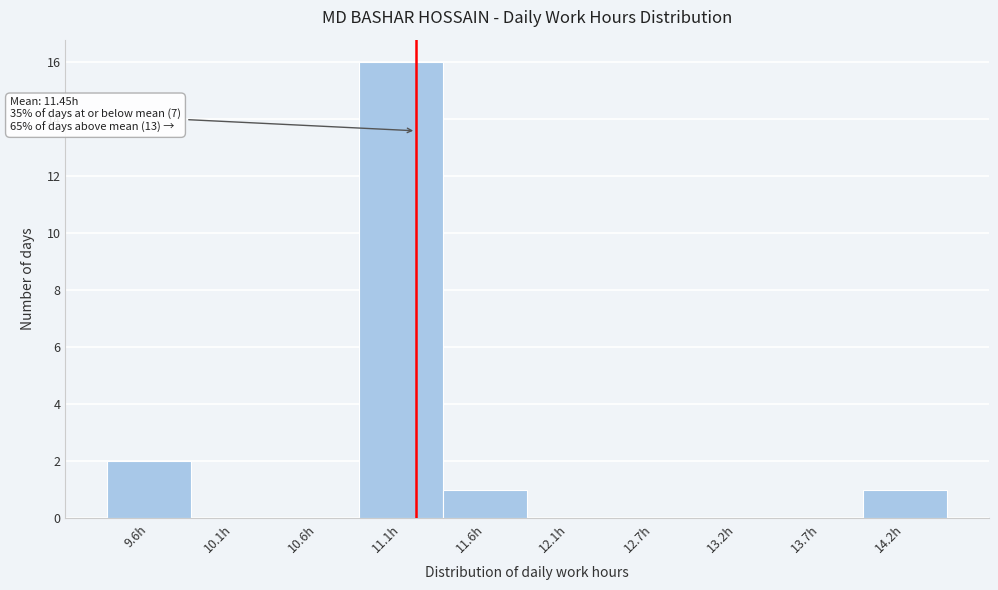

Reading left to right, transcribe all the data shown in this chart.

9.6h=2	10.1h=0	10.6h=0	11.1h=16	11.6h=1	12.1h=0	12.7h=0	13.2h=0	13.7h=0	14.2h=1